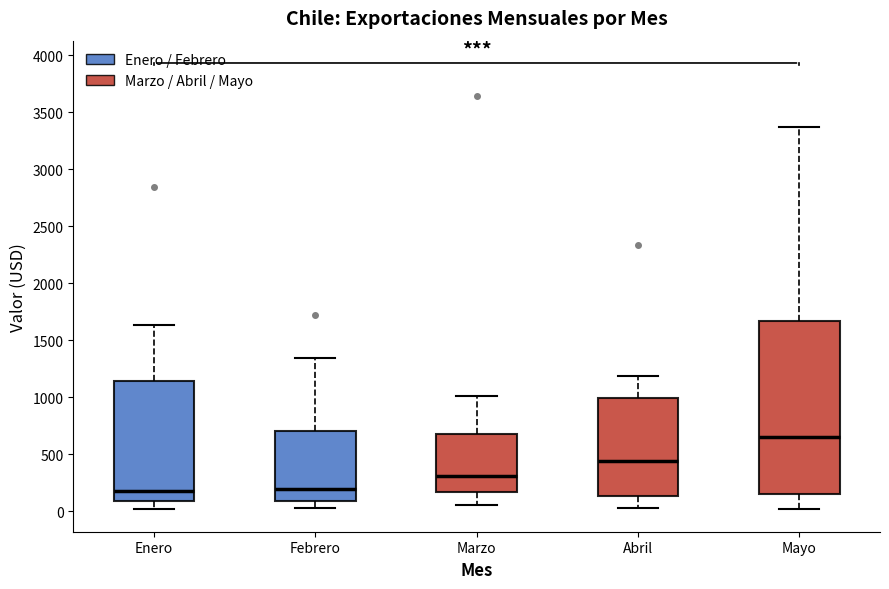

Reading left to right, transcribe this box plot: for each box, give where its median line is, the range the box spans, and where its two whiskers end, as read against the y-axis. The values are not printed on the chart, so give them approximately, as read against the axis.

Enero: median 200, box 100 to 1150, whiskers 0 to 1650
Febrero: median 200, box 100 to 700, whiskers 50 to 1350
Marzo: median 300, box 150 to 700, whiskers 50 to 1000
Abril: median 450, box 150 to 1000, whiskers 50 to 1200
Mayo: median 650, box 150 to 1650, whiskers 0 to 3350